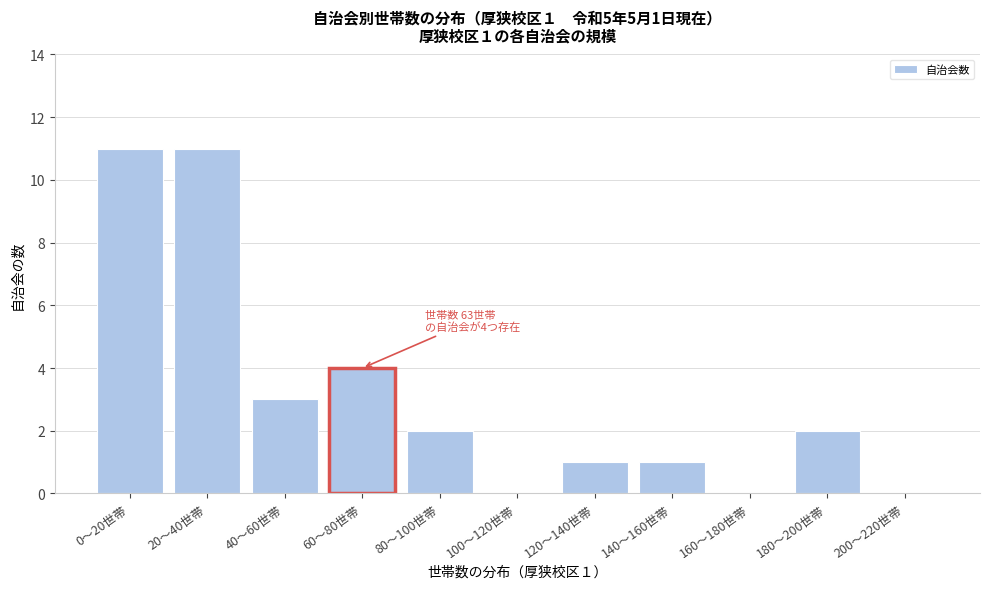

Reading left to right, transcribe all the data shown in this chart.

0〜20世帯=11	20〜40世帯=11	40〜60世帯=3	60〜80世帯=4	80〜100世帯=2	100〜120世帯=0	120〜140世帯=1	140〜160世帯=1	160〜180世帯=0	180〜200世帯=2	200〜220世帯=0